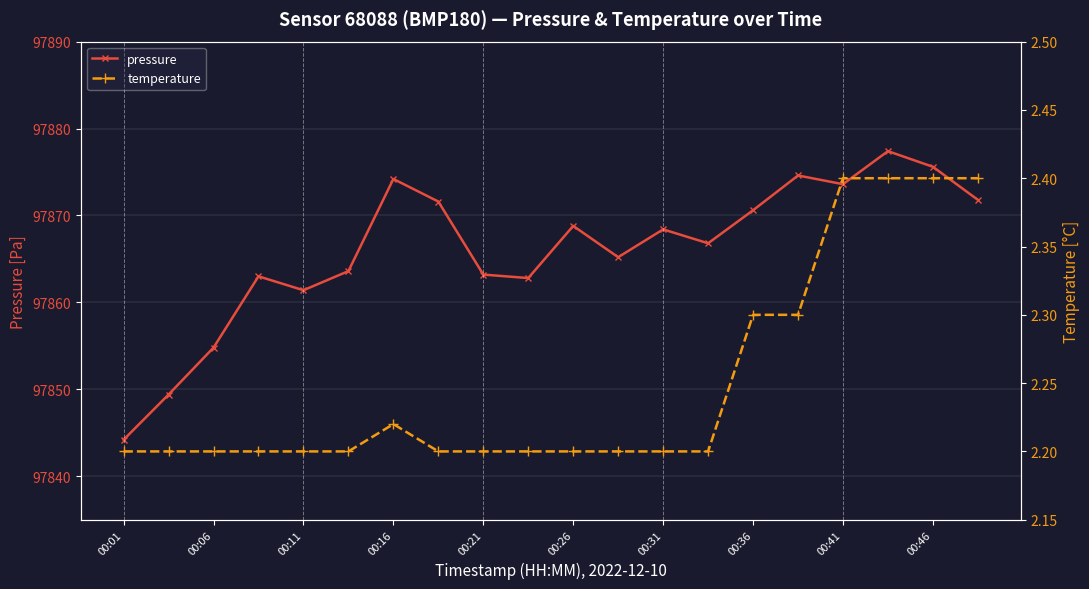

True or false: pressure and temperature cross at least once.

False